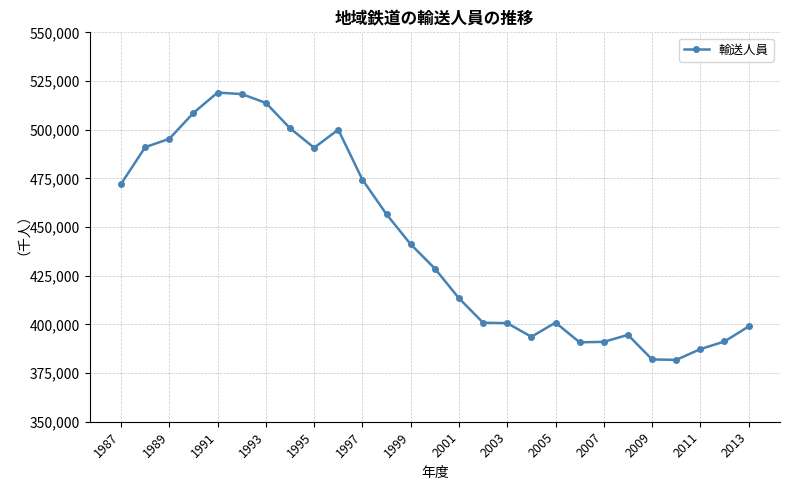

What is the difference between the maximum and minimum values?

137296